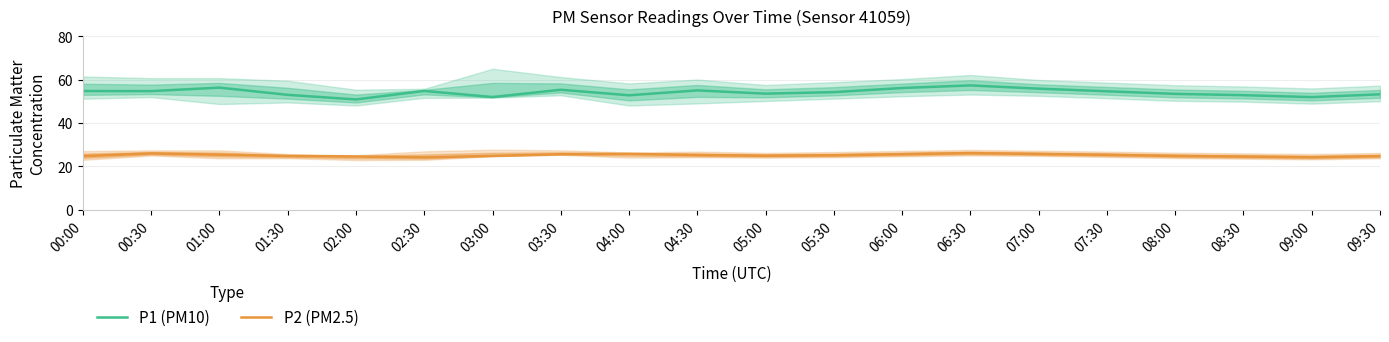

At which category does the chart reach its peak across all series?

06:30